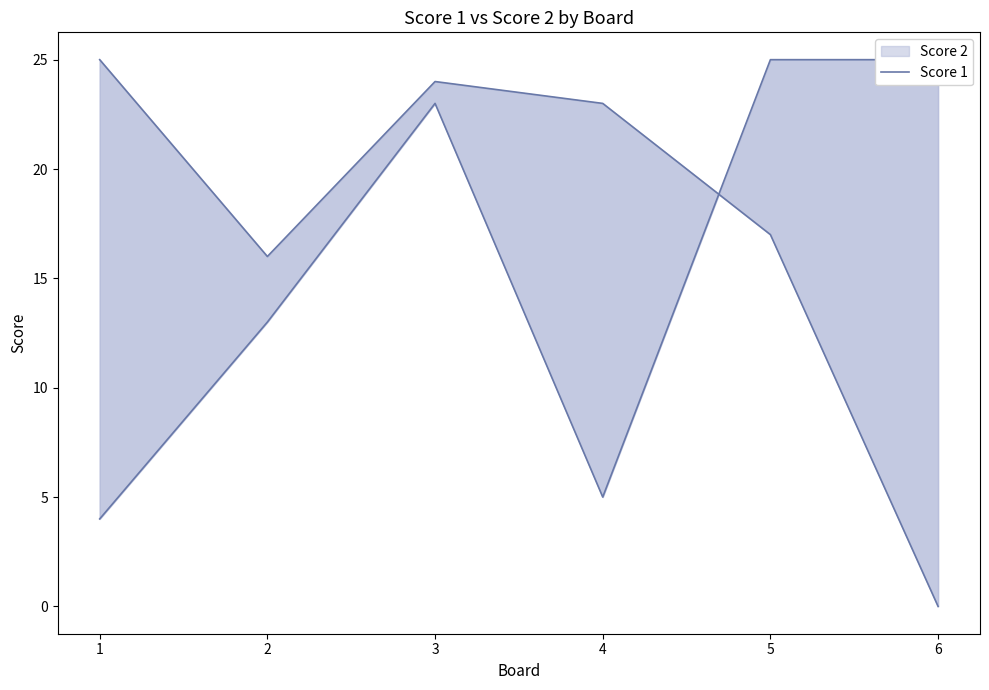

What is the minimum value shown in the chart?

4